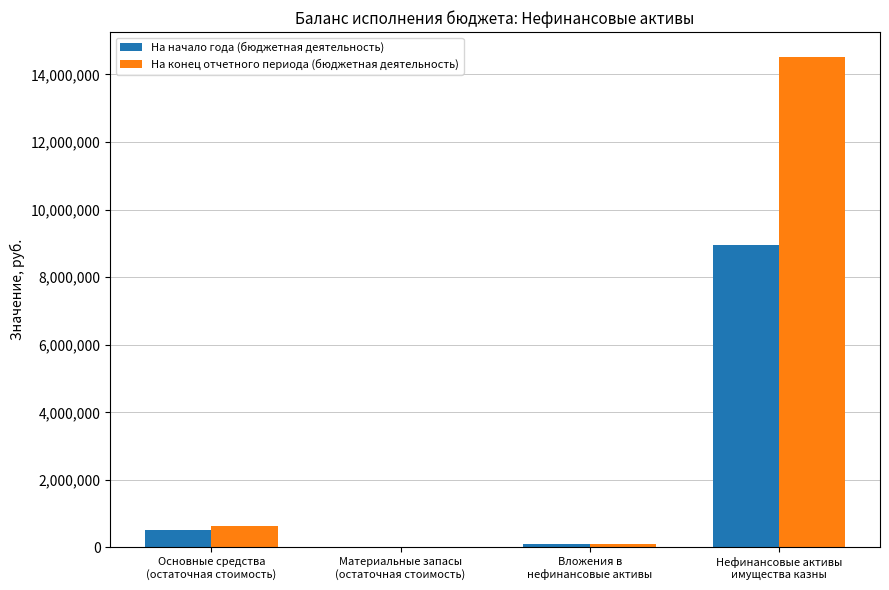

What is the sum of all На конец отчетного периода (бюджетная деятельность) values?

15296550.2